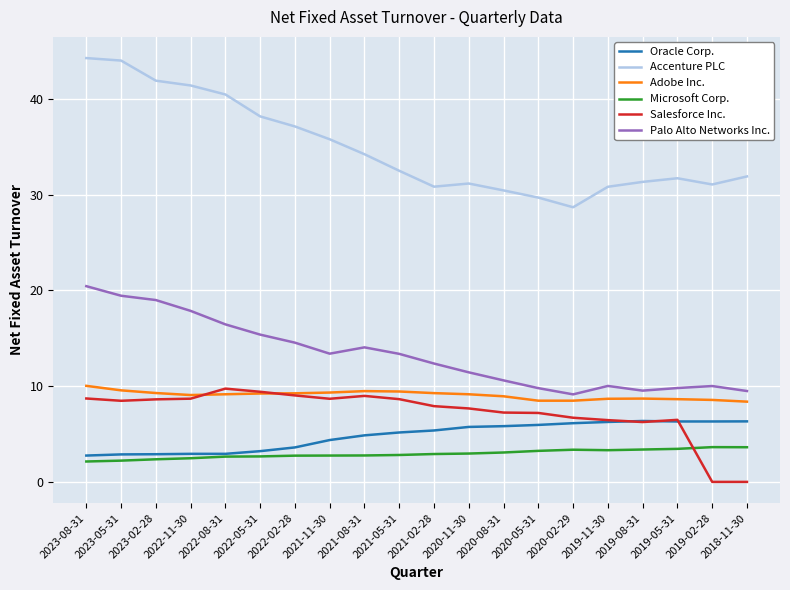

Is it true that Palo Alto Networks Inc. equals 9.5 at 2019-08-31?

True